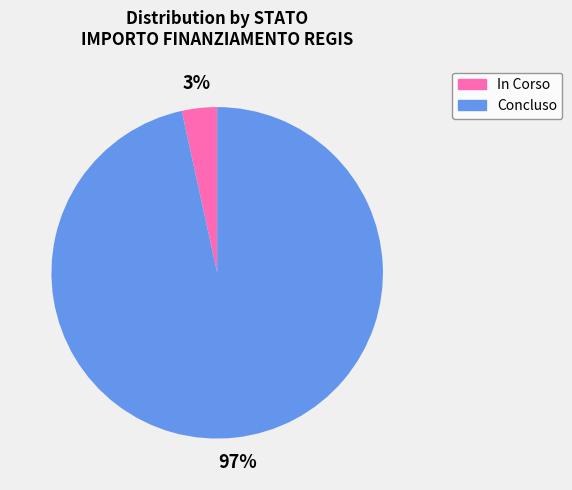

Does any single category account for the majority?

Yes